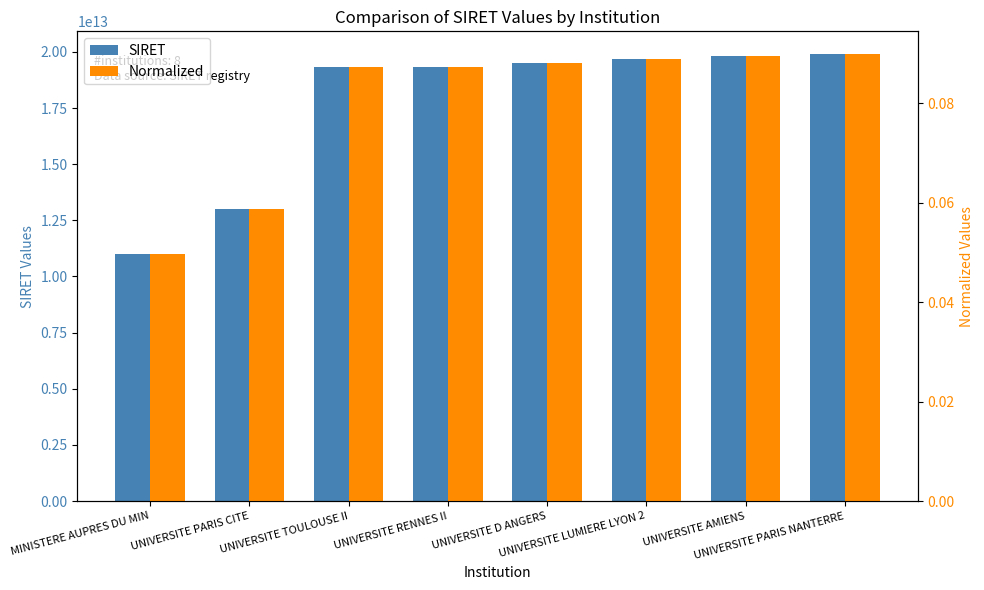

Count the number of categories in the chart.

8